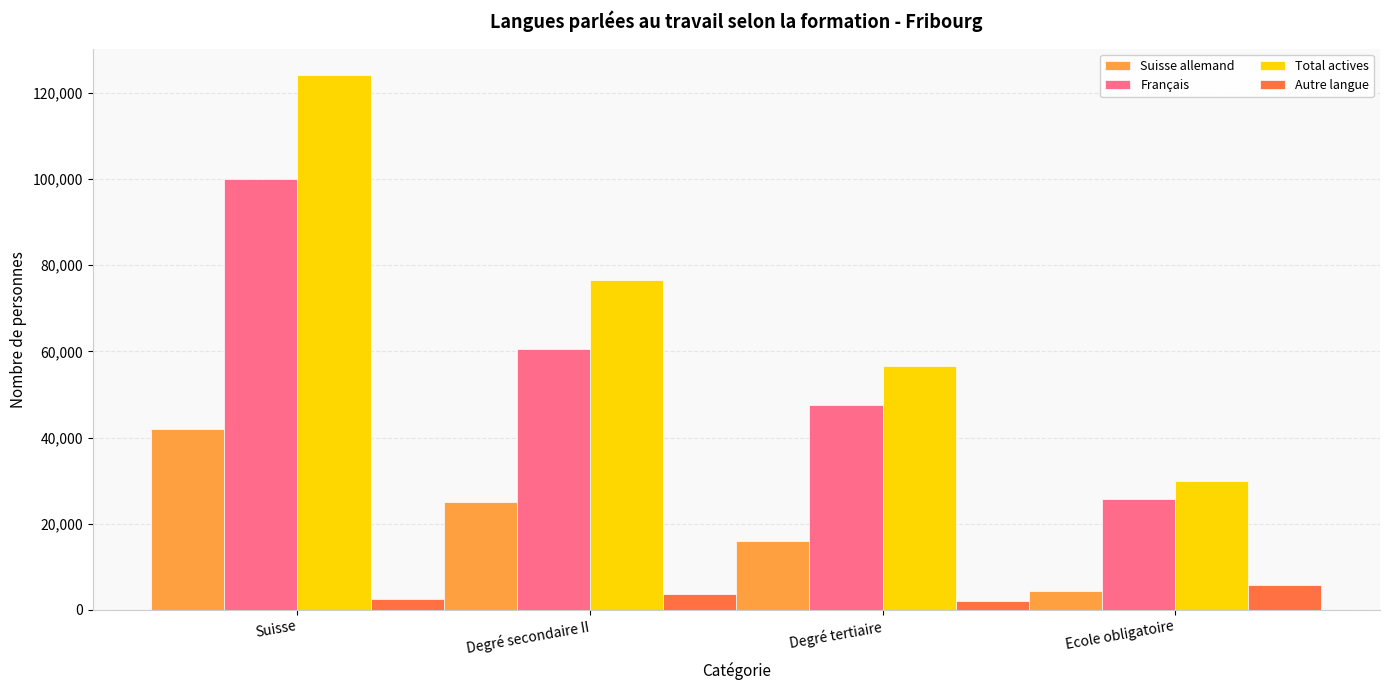

Is the value of Total actives at Suisse greater than the value of Suisse allemand at Ecole obligatoire?

Yes